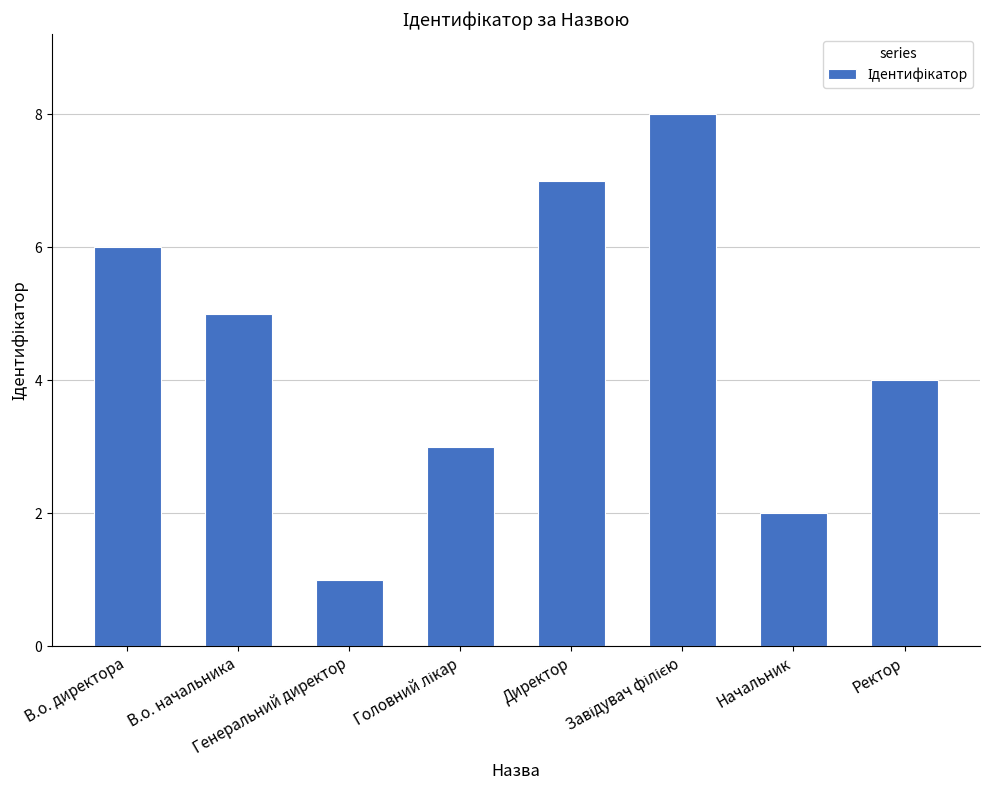

What is the sum of all values?

36